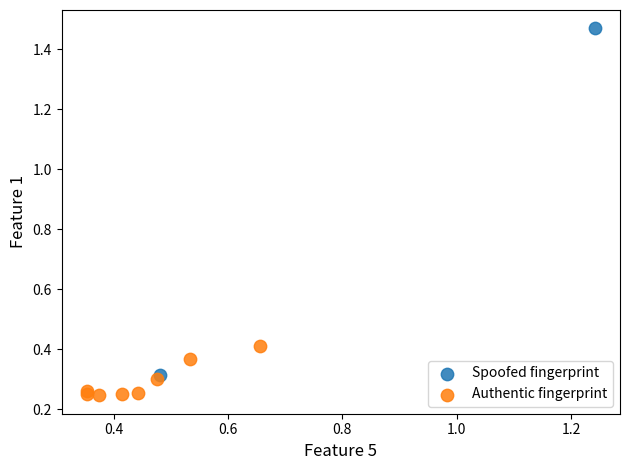

Which series contains the highest Y value?

Spoofed fingerprint